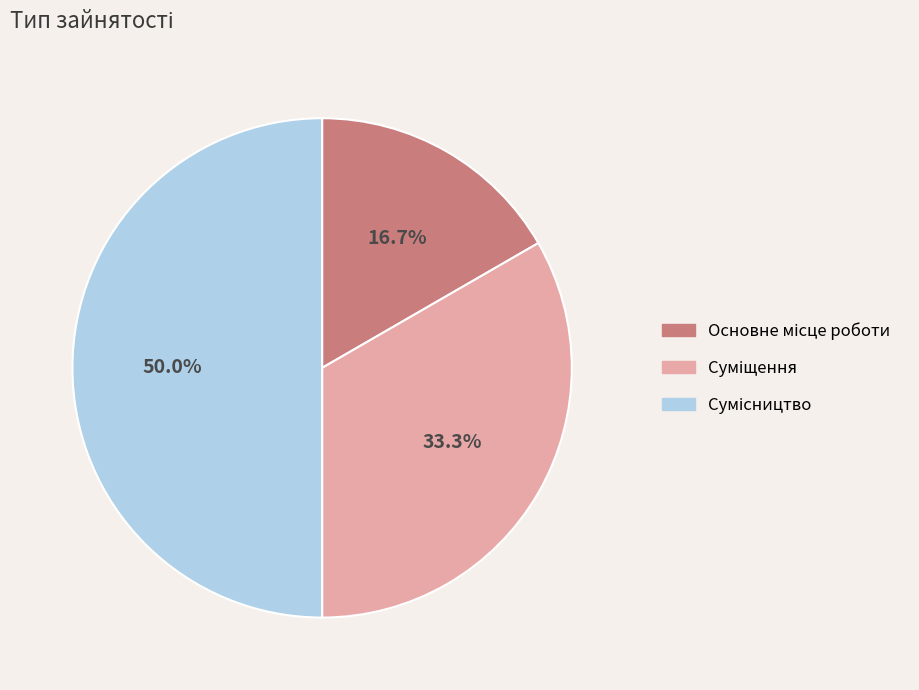

How much of the chart is everything except Основне місце роботи?

83.3%